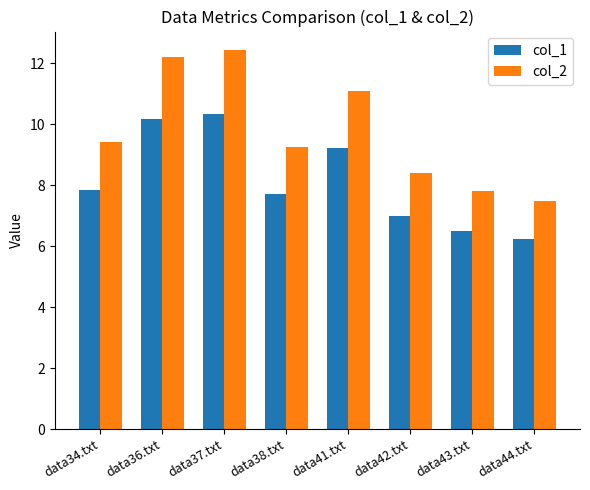

What is the difference between the highest and lowest values at data36.txt?

2.0